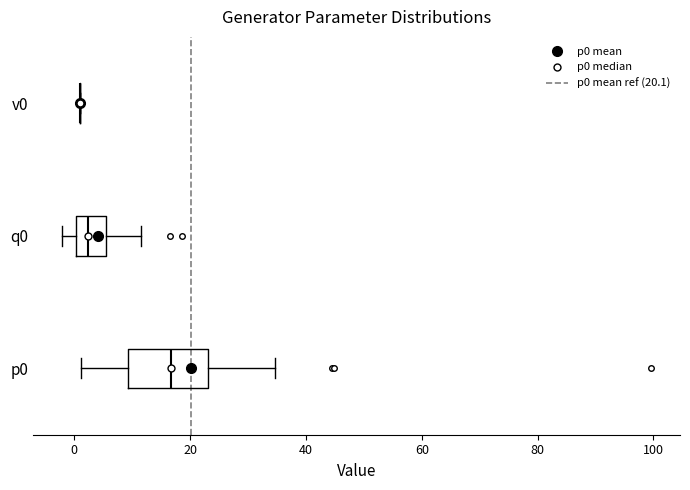

Comparing the boxes themselves (not the whiskers), which one is the widest?

p0